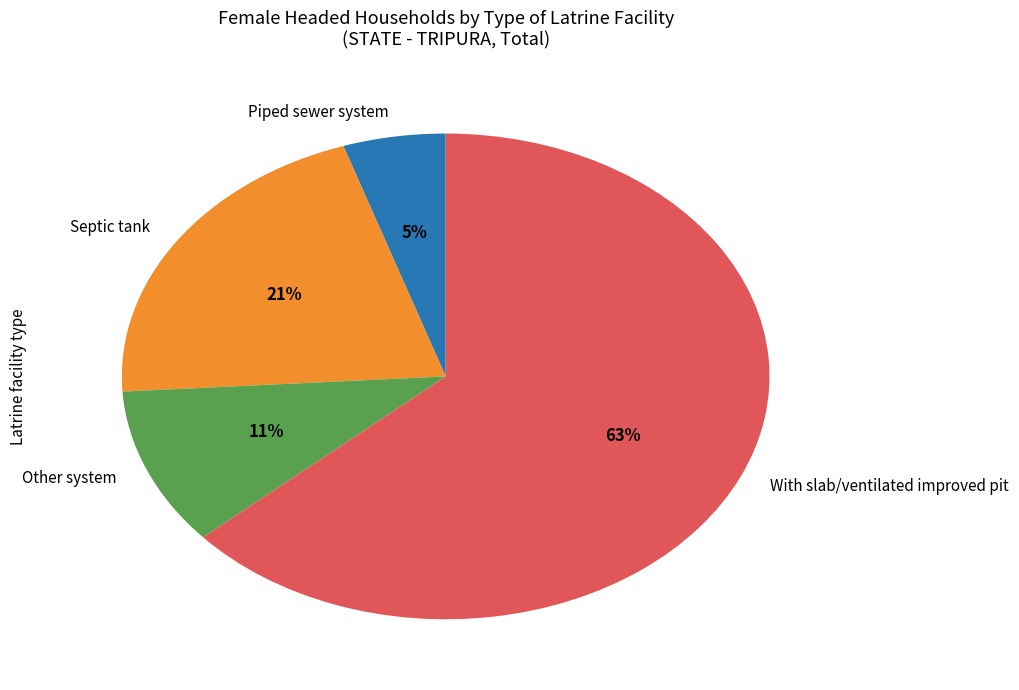

How many segments does this pie chart have?

4